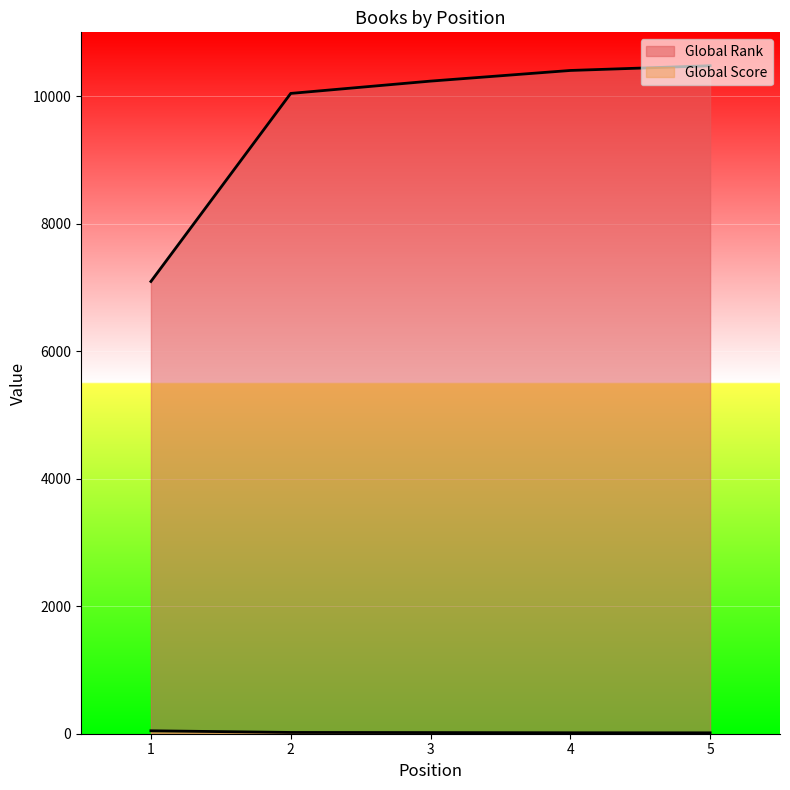

What is the average value of the Global Rank series?

9650